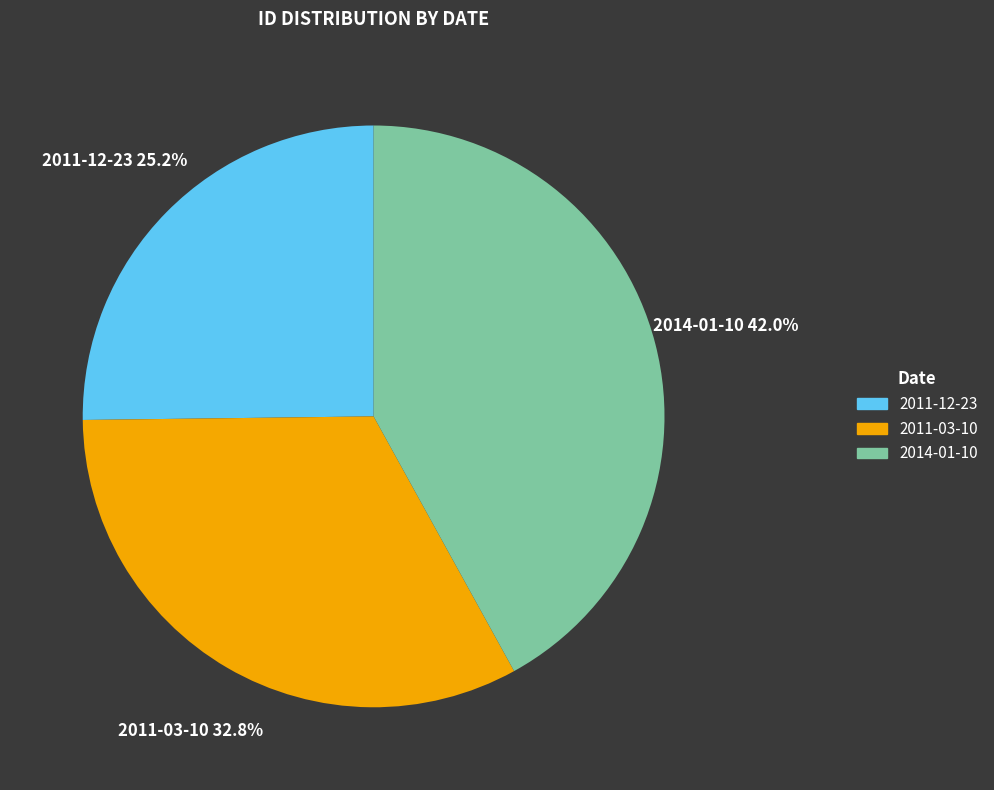

The 2011-12-23 slice represents 25% of the pie. True or false?

True